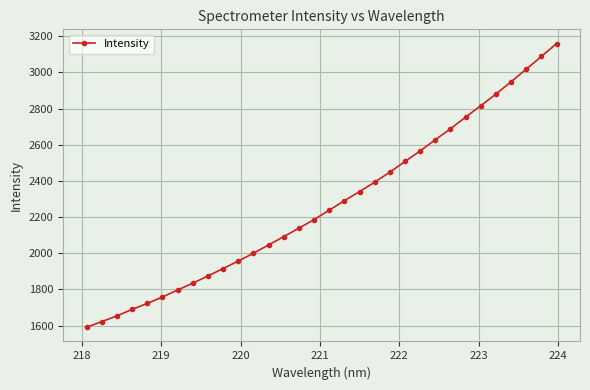

What is the difference between the second highest and second lowest values?

1465.3